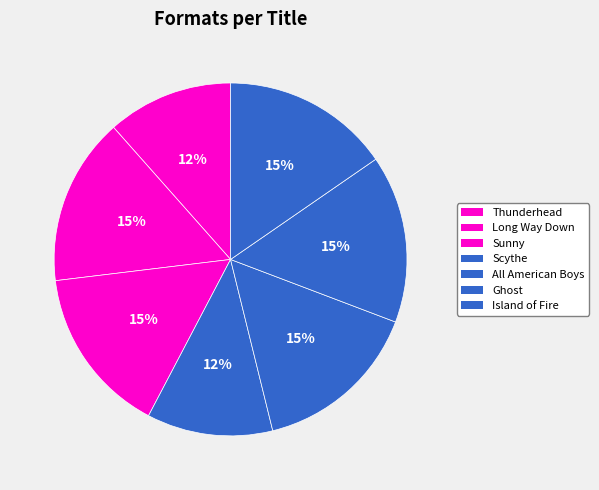

Which slice is the largest?

Long Way Down